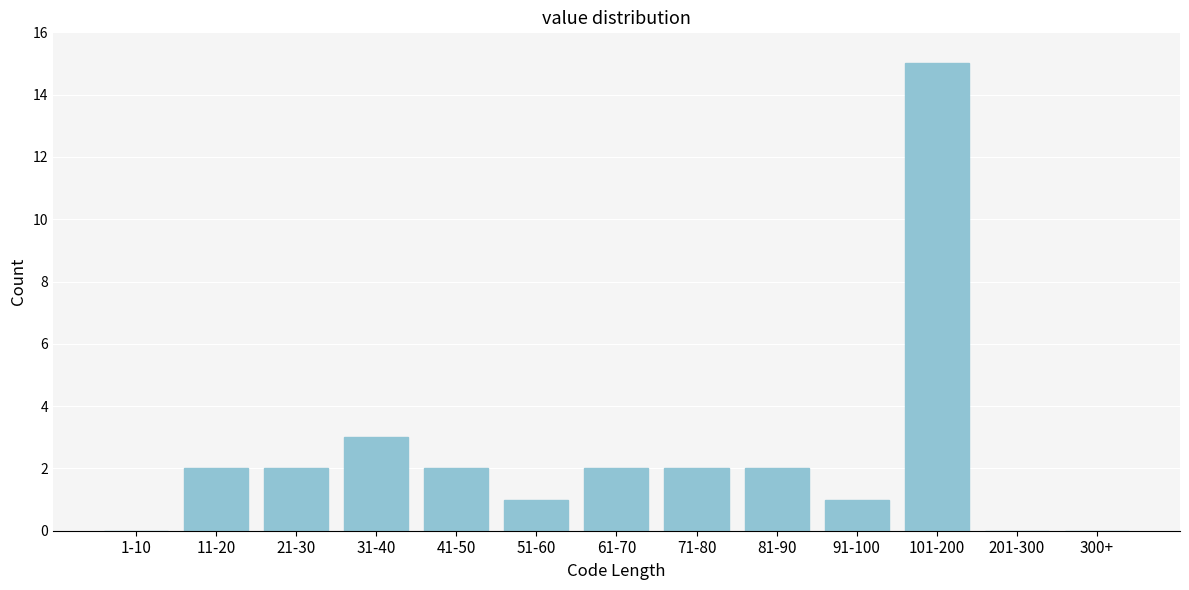

Reading left to right, transcribe all the data shown in this chart.

1-10=0	11-20=2	21-30=2	31-40=3	41-50=2	51-60=1	61-70=2	71-80=2	81-90=2	91-100=1	101-200=15	201-300=0	300+=0